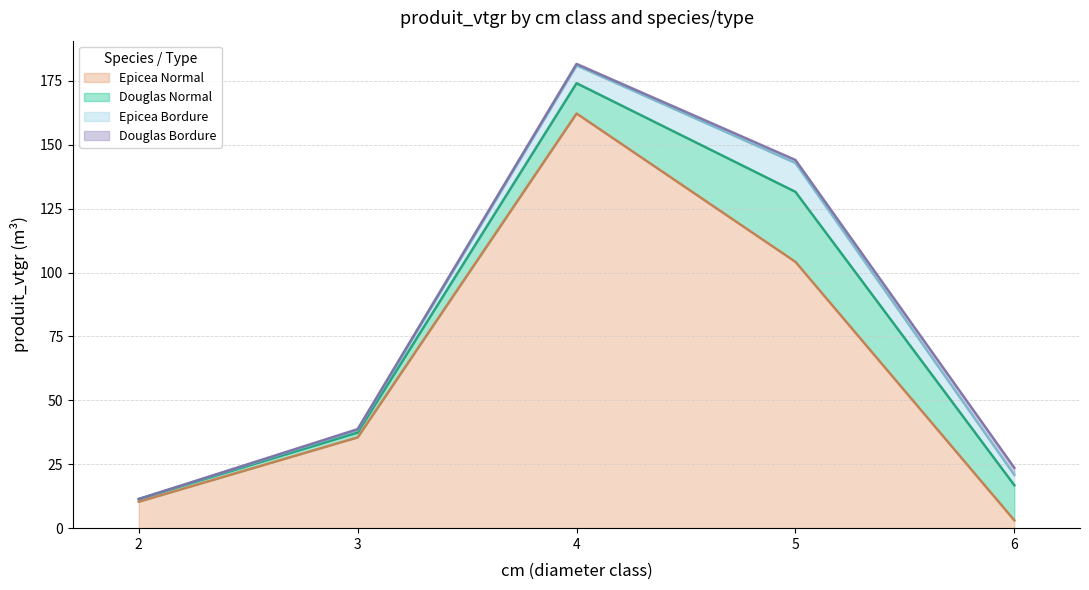

How many lines are shown in the chart?

4